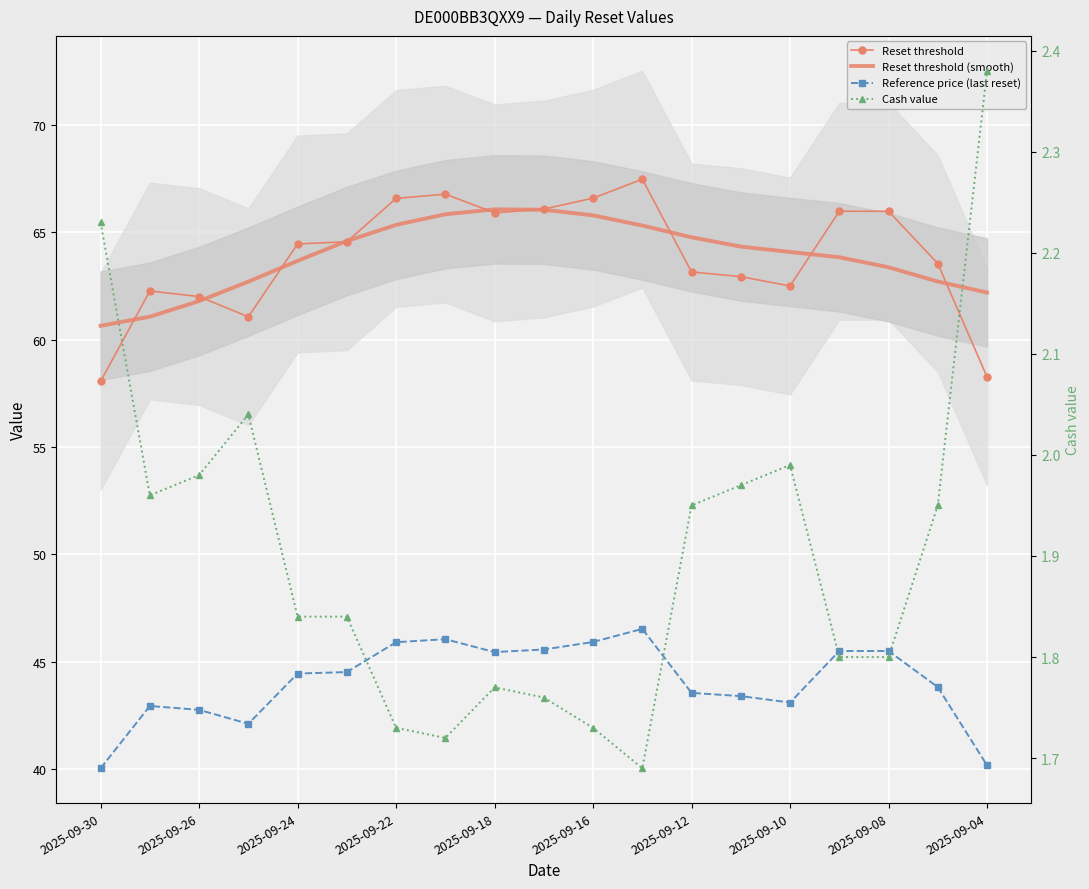

True or false: Cash value and Reset threshold cross at least once.

False